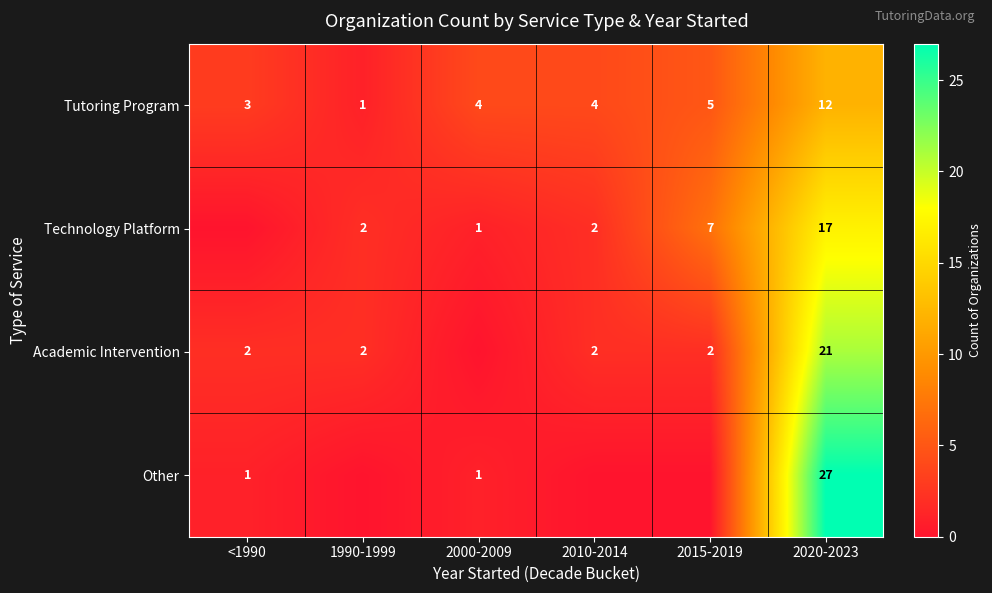

How many series are shown in this chart?

4